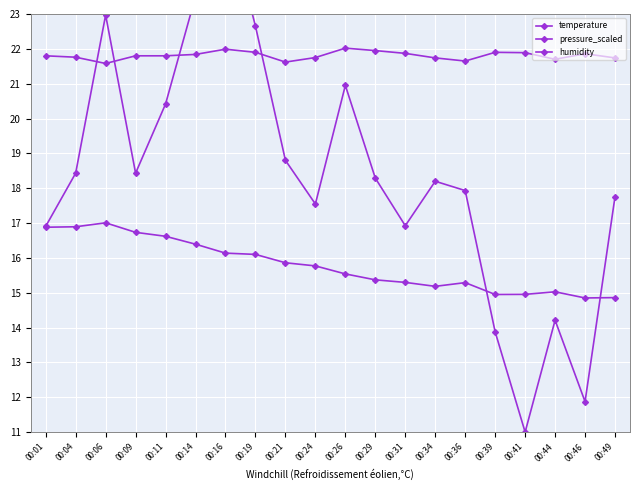

List the labels in order of humidity value, largest first.

00:06, 00:04, 00:01, 00:09, 00:11, 00:14, 00:16, 00:19, 00:21, 00:24, 00:26, 00:29, 00:31, 00:36, 00:34, 00:44, 00:41, 00:39, 00:49, 00:46